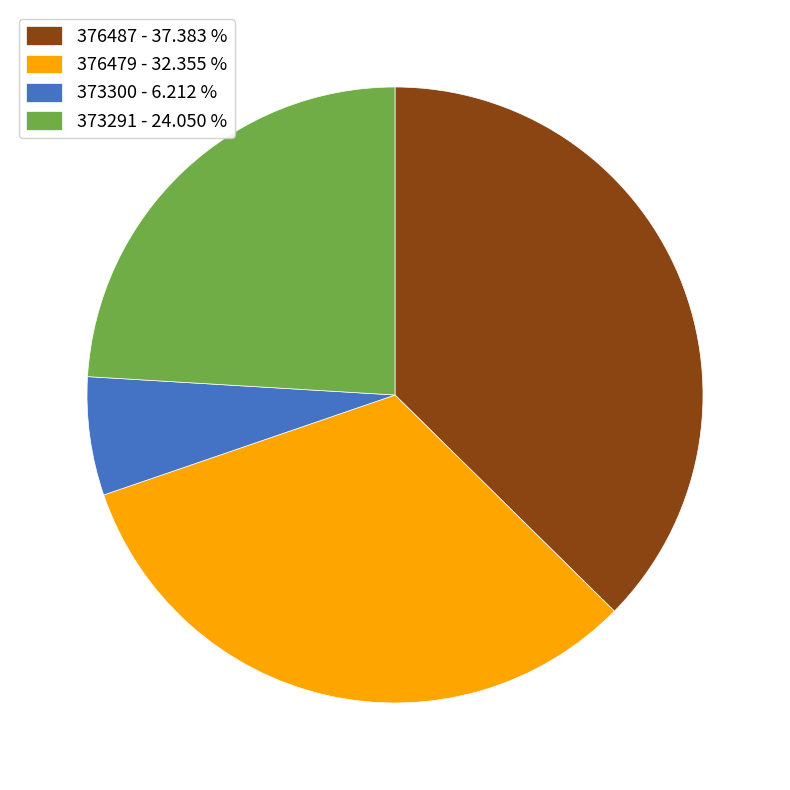

Approximately how many times larger is the value at 373291 - 24.050 % compared to 373300 - 6.212 %?

3.9